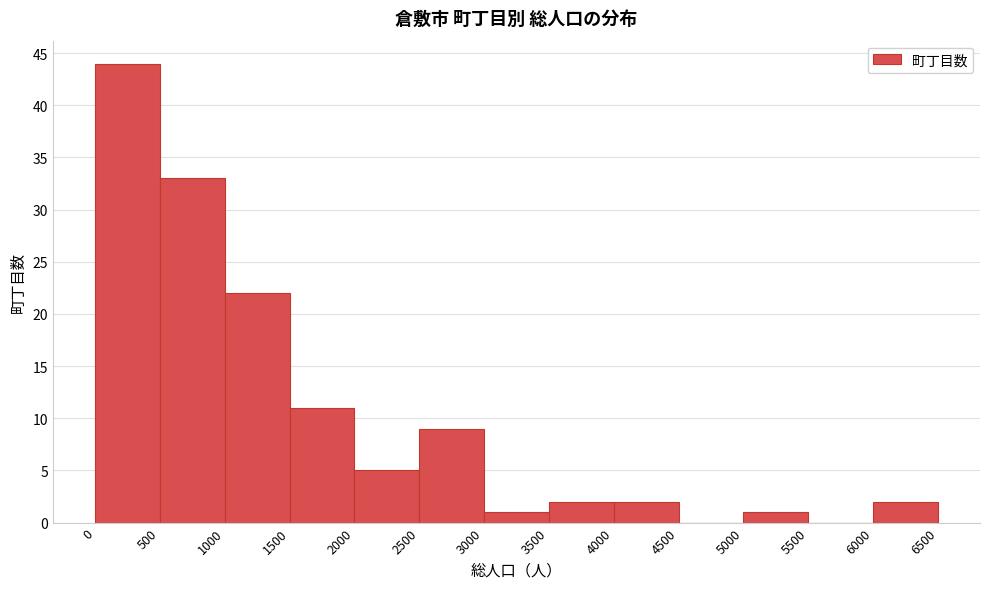

Over which range of the x-axis is the bar tallest?

0 to 500